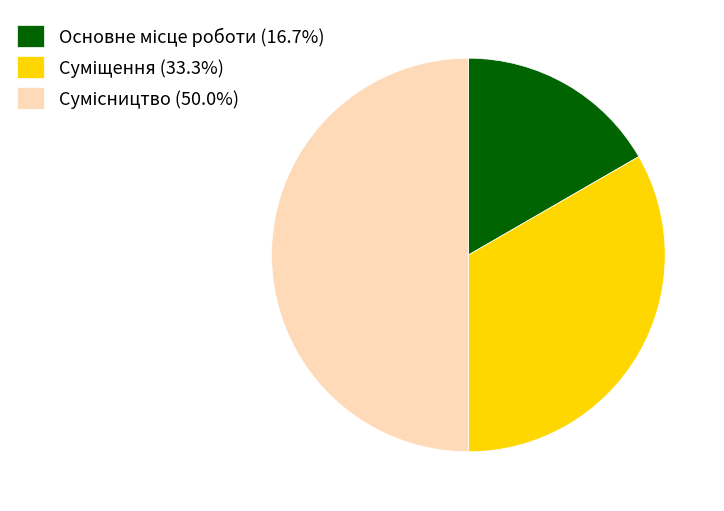

Is it true that Основне місце роботи is 17% of the pie?

True